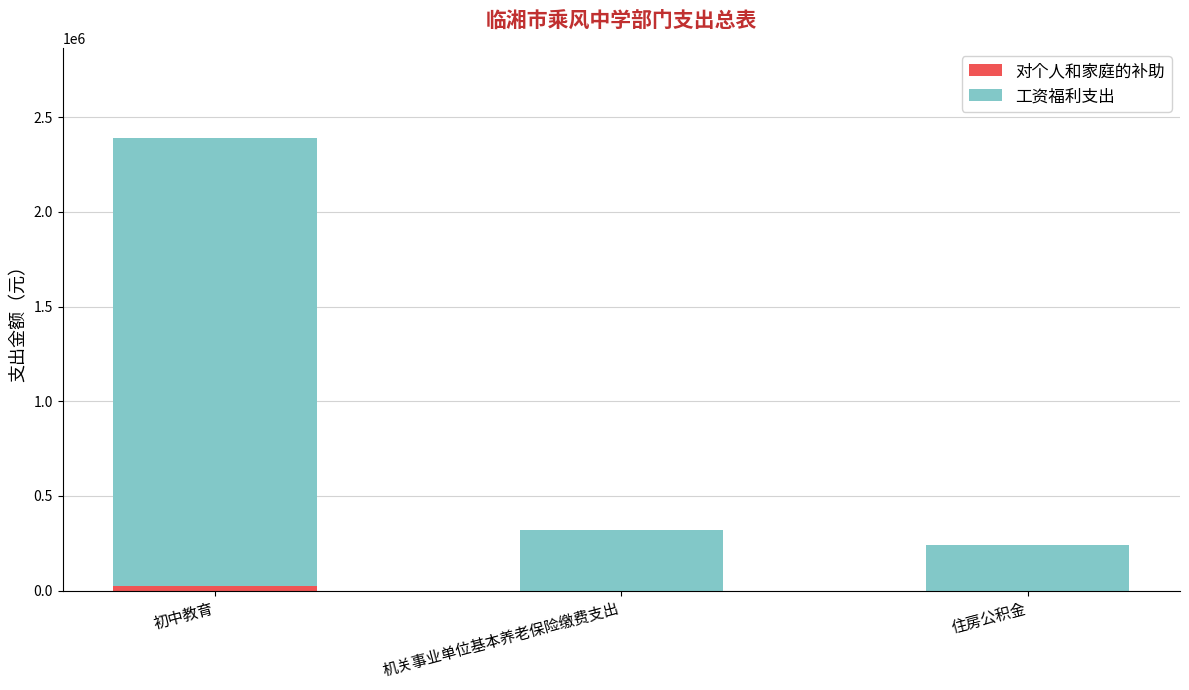

What is the total value across all series at 住房公积金?

239240.2